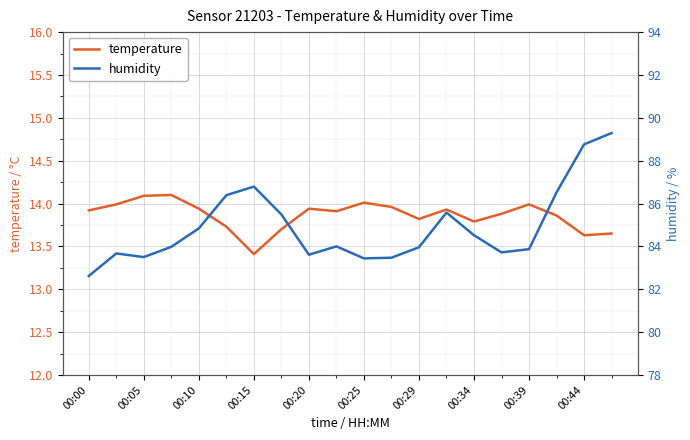

At which label is temperature closest to 13?

00:15